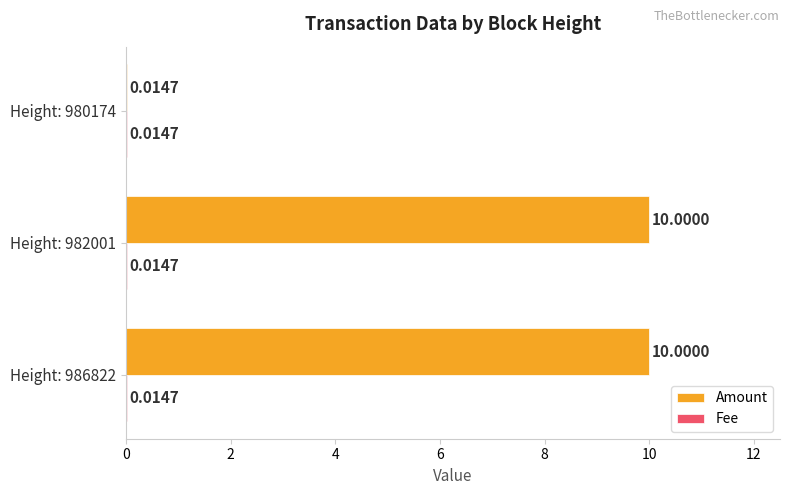

Between Height: 982001 and Height: 980174, which series saw the biggest shift?

Amount